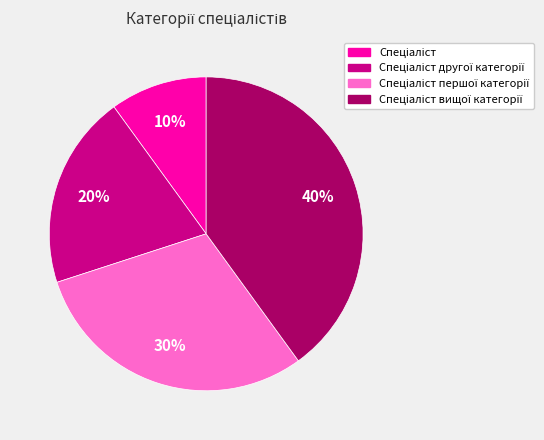

Count the number of slices in the pie.

4